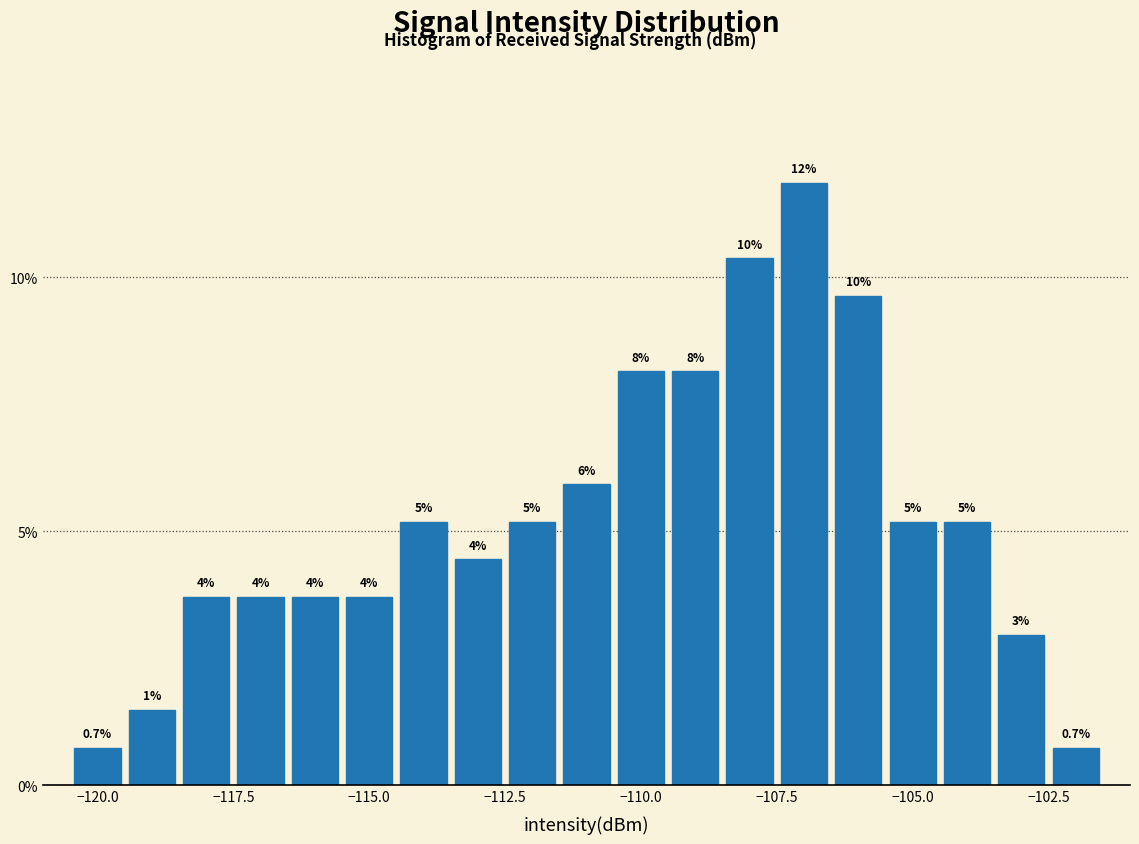

Around what value on the x-axis is the tallest bar? Give the approximate position of its centre, as read against the axis.

-107.0